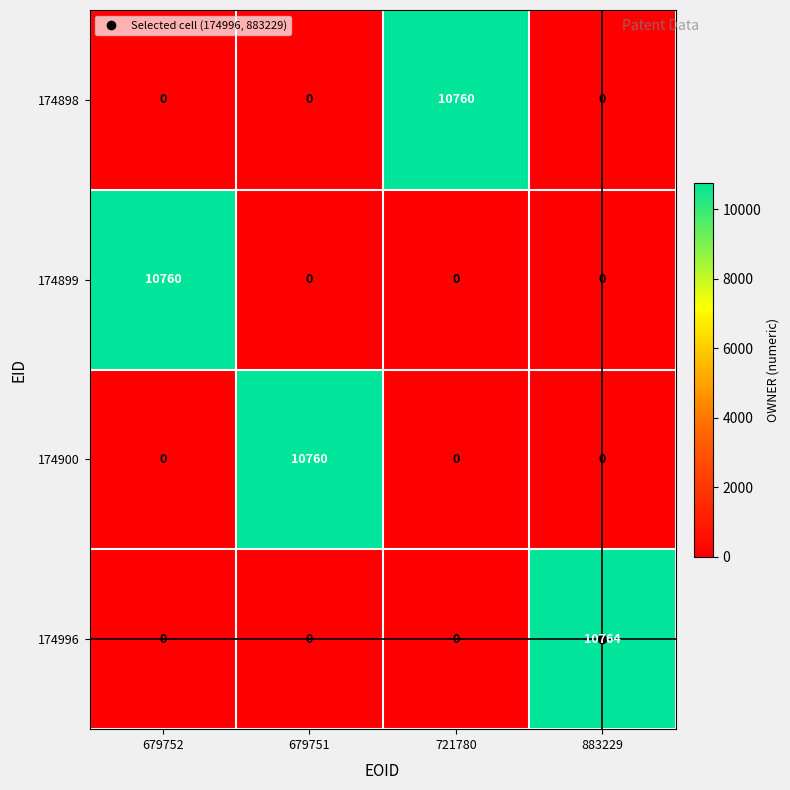

What is the maximum value shown in the chart?

10764